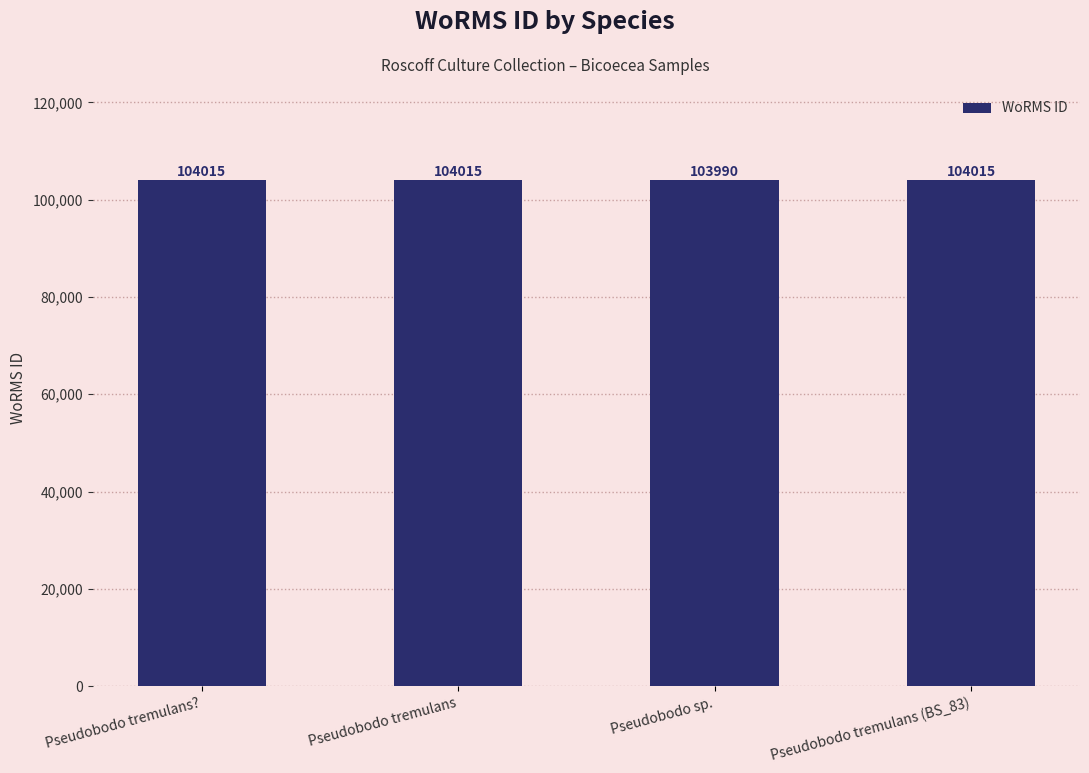

What is the label of the 1st bar from the left?

Pseudobodo tremulans?